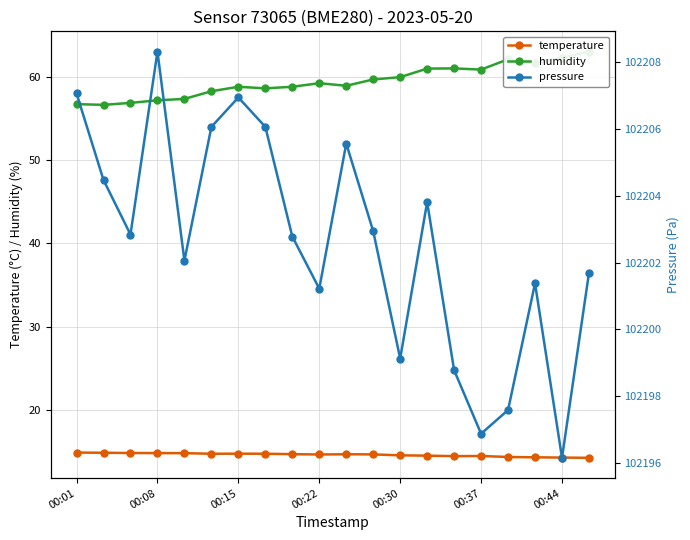

The temperature series shows 26.1 at 00:15. True or false?

False